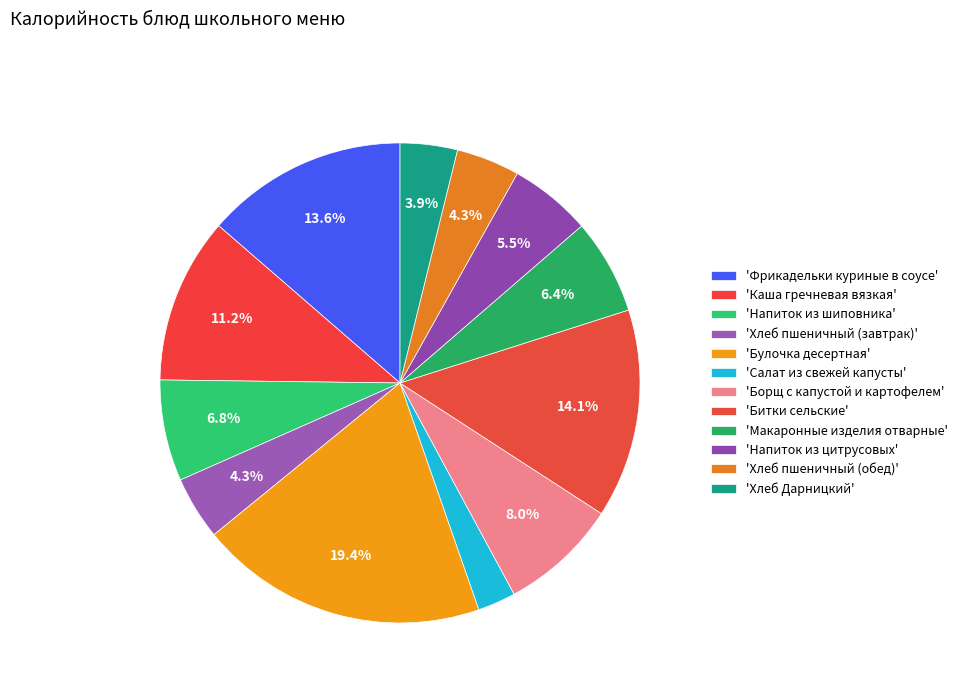

Count the number of slices in the pie.

12